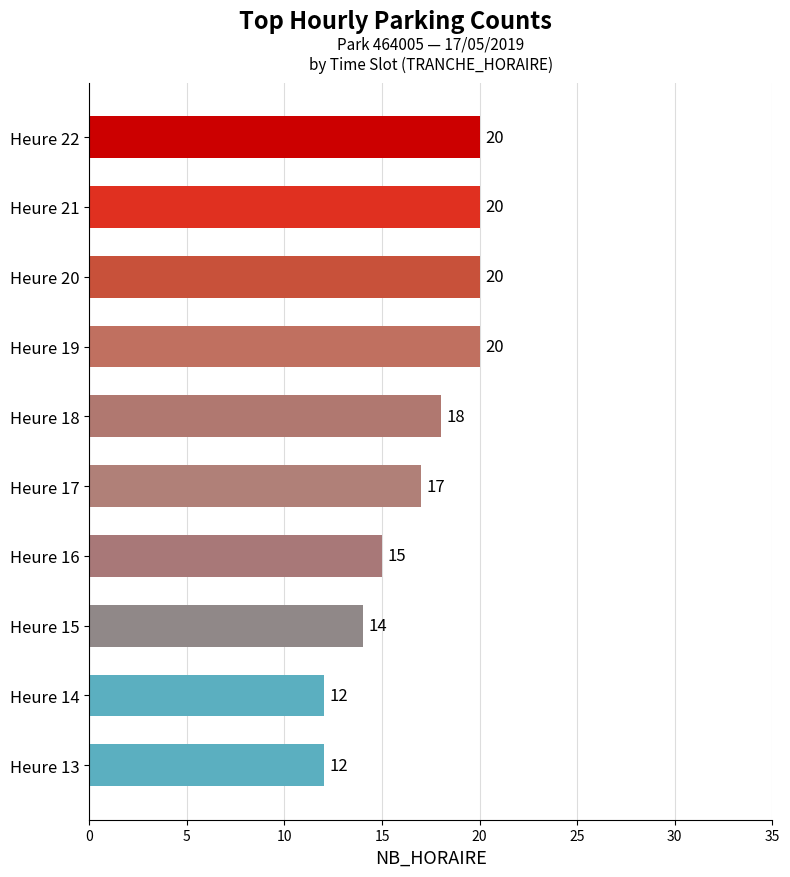

Reading bottom to top, transcribe all the data shown in this chart.

Heure 13=12	Heure 14=12	Heure 15=14	Heure 16=15	Heure 17=17	Heure 18=18	Heure 19=20	Heure 20=20	Heure 21=20	Heure 22=20